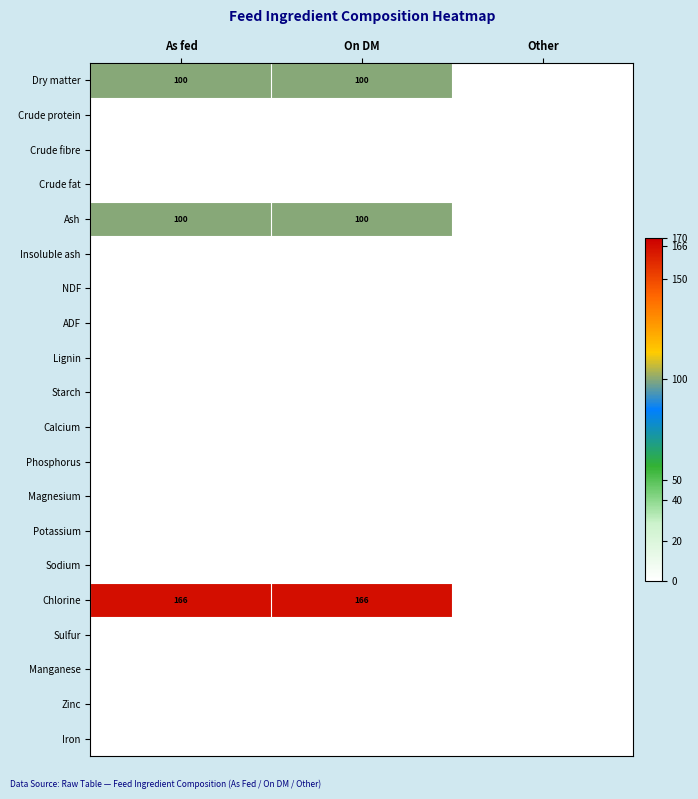

How many categories are shown in the chart?

3